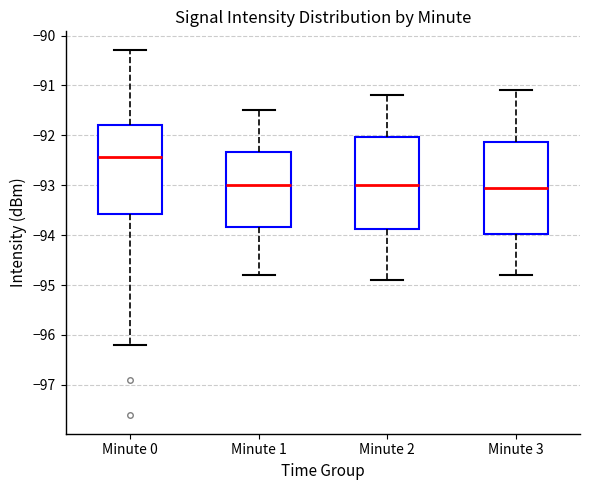

Reading left to right, read every box against the y-axis: the position of its median line, the range the box covers, and the ends of its whiskers. The values are not printed on the chart, so give them approximately, as read against the axis.

Minute 0: median -92.4, box -93.6 to -91.8, whiskers -96.2 to -90.3
Minute 1: median -93.0, box -93.8 to -92.3, whiskers -94.8 to -91.5
Minute 2: median -93.0, box -93.9 to -92.0, whiskers -94.9 to -91.2
Minute 3: median -93.0, box -94.0 to -92.1, whiskers -94.8 to -91.1